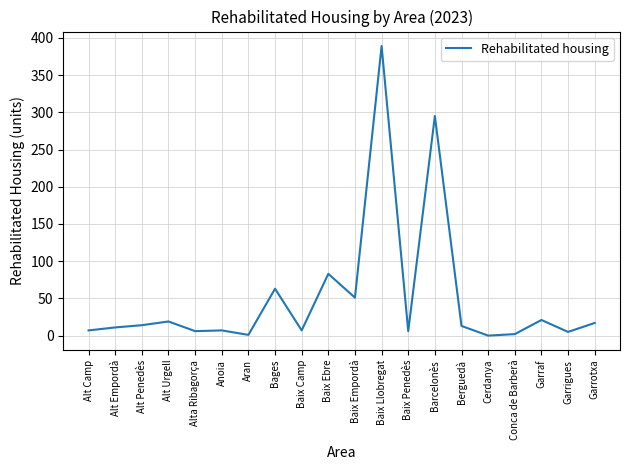

What is the change in value from Conca de Barberà to Garrigues?

+3